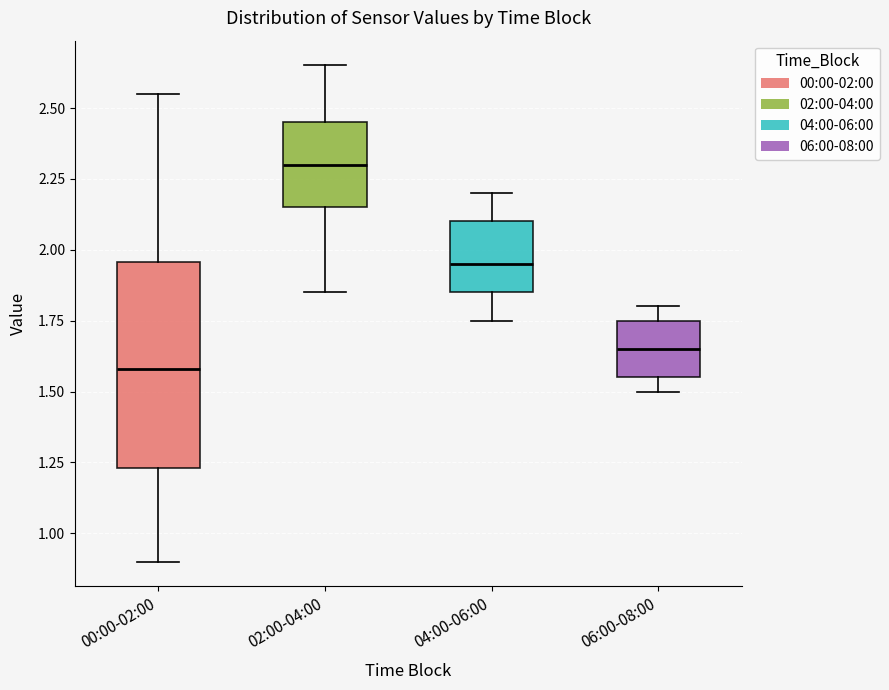

Reading left to right, read every box against the y-axis: the position of its median line, the range the box covers, and the ends of its whiskers. The values are not printed on the chart, so give them approximately, as read against the axis.

00:00-02:00: median 1.60, box 1.25 to 1.95, whiskers 0.90 to 2.55
02:00-04:00: median 2.30, box 2.15 to 2.45, whiskers 1.85 to 2.65
04:00-06:00: median 1.95, box 1.85 to 2.10, whiskers 1.75 to 2.20
06:00-08:00: median 1.65, box 1.55 to 1.75, whiskers 1.50 to 1.80